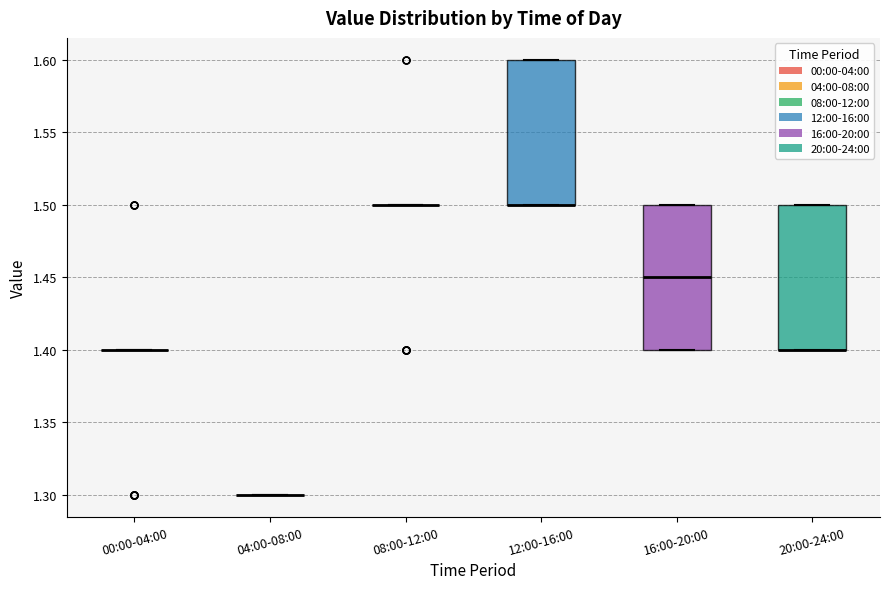

Where is the lower edge of the box for 20:00-24:00 on the y-axis? The values are not printed on the chart, so give them approximately, as read against the axis.

1.40